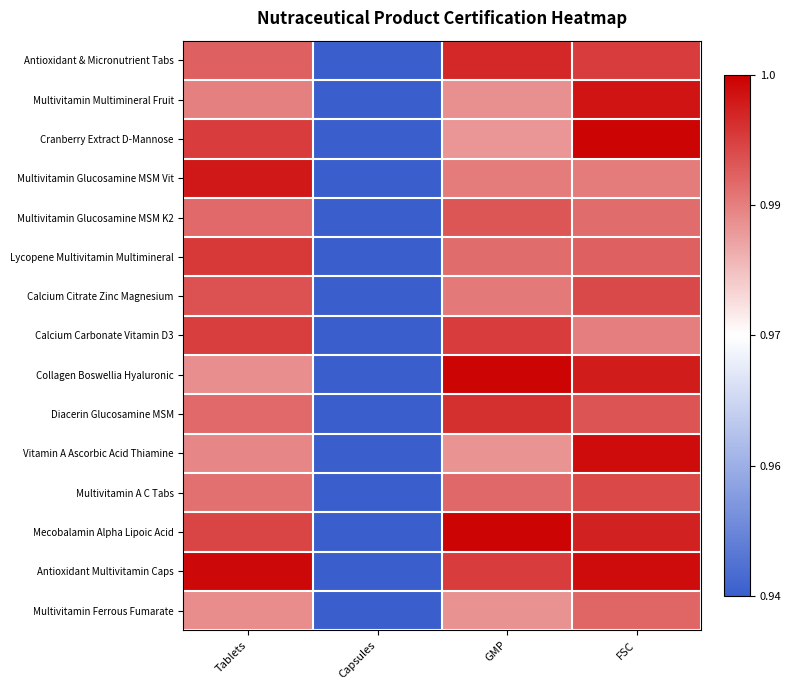

Reading right to left, transcribe all the data shown in this chart.

Antioxidant & Micronutrient Tabs: FSC=0.9	GMP=0.9	Capsules=0.0	Tablets=0.8
Multivitamin Multimineral Fruit: FSC=1.0	GMP=0.7	Capsules=0.0	Tablets=0.7
Cranberry Extract D-Mannose: FSC=1.0	GMP=0.7	Capsules=0.0	Tablets=0.9
Multivitamin Glucosamine MSM Vit: FSC=0.8	GMP=0.8	Capsules=0.0	Tablets=0.9
Multivitamin Glucosamine MSM K2: FSC=0.8	GMP=0.8	Capsules=0.0	Tablets=0.8
Lycopene Multivitamin Multimineral: FSC=0.8	GMP=0.8	Capsules=0.0	Tablets=0.9
Calcium Citrate Zinc Magnesium: FSC=0.9	GMP=0.8	Capsules=0.0	Tablets=0.8
Calcium Carbonate Vitamin D3: FSC=0.8	GMP=0.9	Capsules=0.0	Tablets=0.9
Collagen Boswellia Hyaluronic: FSC=0.9	GMP=1.0	Capsules=0.0	Tablets=0.7
Diacerin Glucosamine MSM: FSC=0.8	GMP=0.9	Capsules=0.0	Tablets=0.8
Vitamin A Ascorbic Acid Thiamine: FSC=1.0	GMP=0.7	Capsules=0.0	Tablets=0.7
Multivitamin A C Tabs: FSC=0.9	GMP=0.8	Capsules=0.0	Tablets=0.8
Mecobalamin Alpha Lipoic Acid: FSC=0.9	GMP=1.0	Capsules=0.0	Tablets=0.9
Antioxidant Multivitamin Caps: FSC=1.0	GMP=0.9	Capsules=0.0	Tablets=1.0
Multivitamin Ferrous Fumarate: FSC=0.8	GMP=0.7	Capsules=0.0	Tablets=0.7